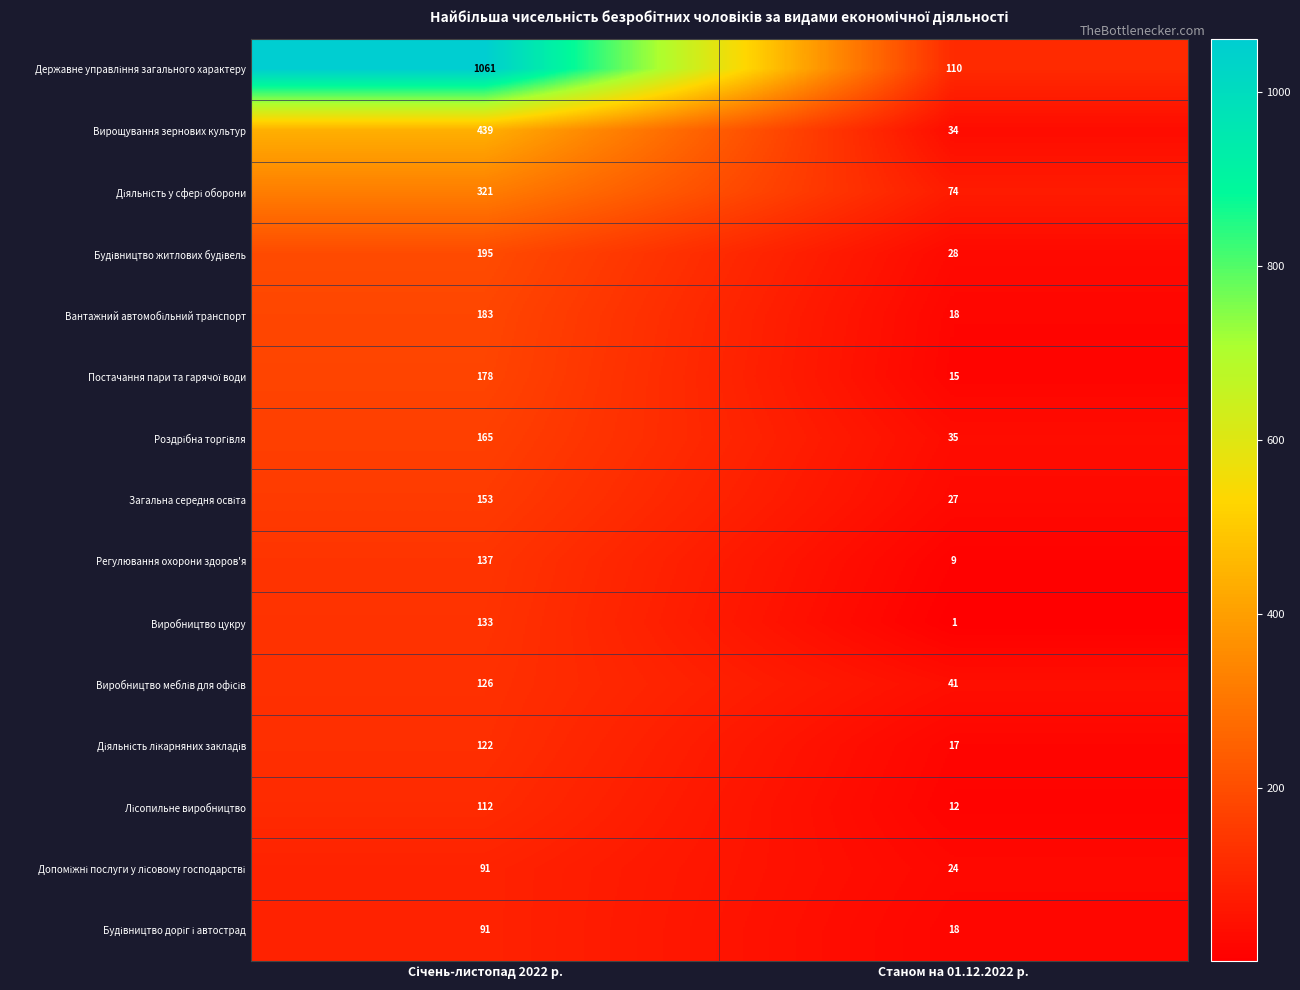

True or false: Вирощування зернових культур has a value of 15 at Станом на 01.12.2022 р..

False